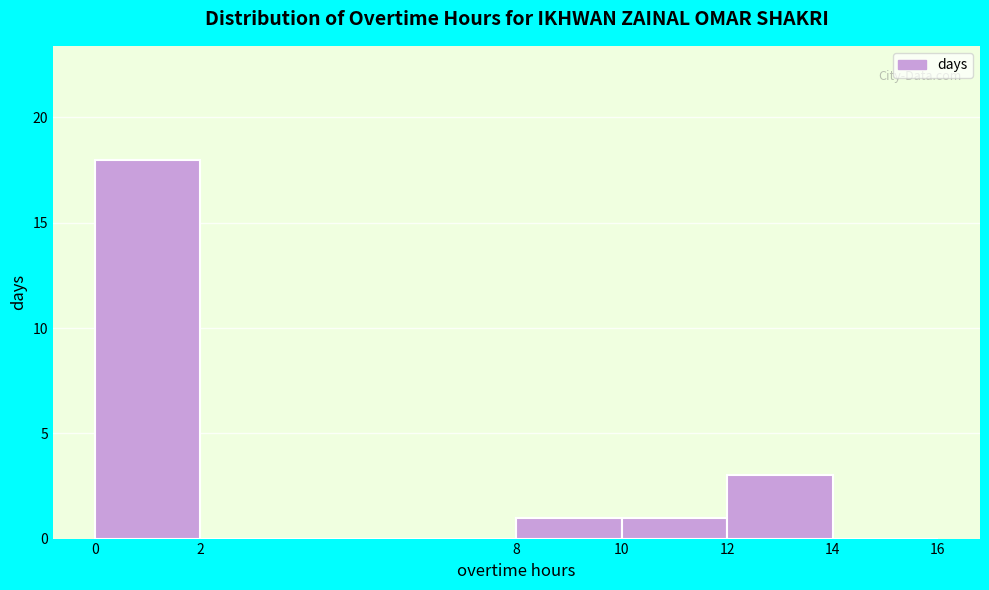

Reading left to right, list every bar in this chart as the range it spans on the x-axis followed by its height. The values are not printed on the chart, so give them approximately, as read against the axis.

0 to 2: 18
2 to 8: 0
8 to 10: 1
10 to 12: 1
12 to 14: 3
14 to 16: 0